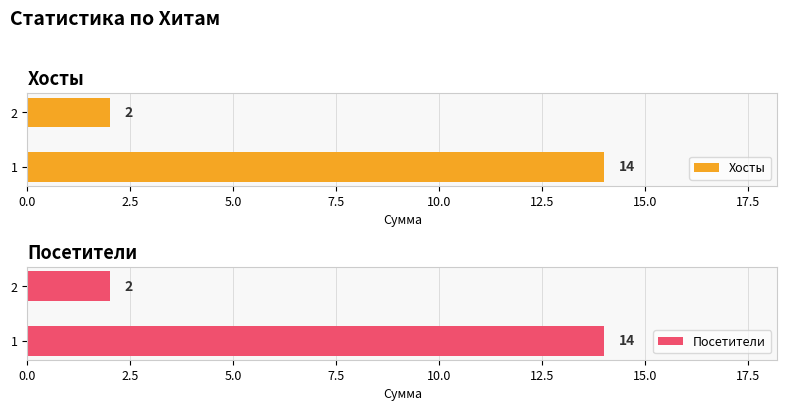

What is the average value of the Посетители series?

8